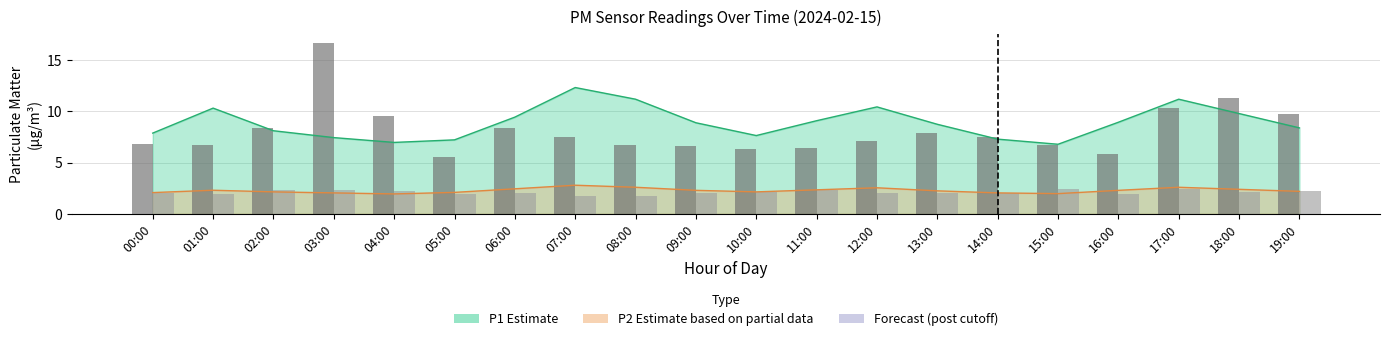

What is the difference between the P2 raw readings values at 19:00 and 05:00?

0.3